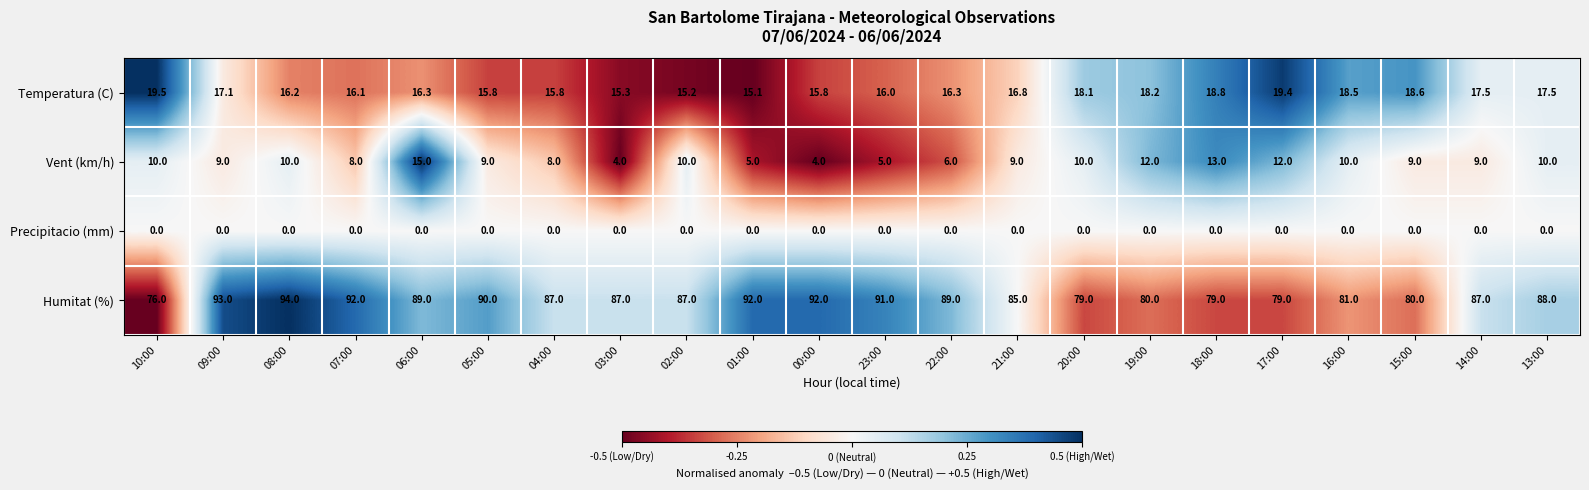

The Precipitacio (mm) series shows 0.0 at 08:00. True or false?

True